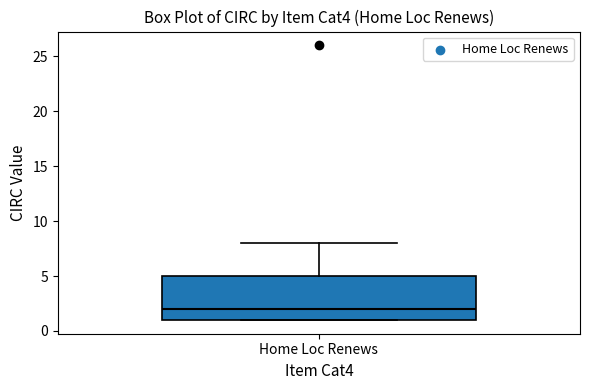

Where does the median line of the box for Home Loc Renews sit on the y-axis? The values are not printed on the chart, so give them approximately, as read against the axis.

2